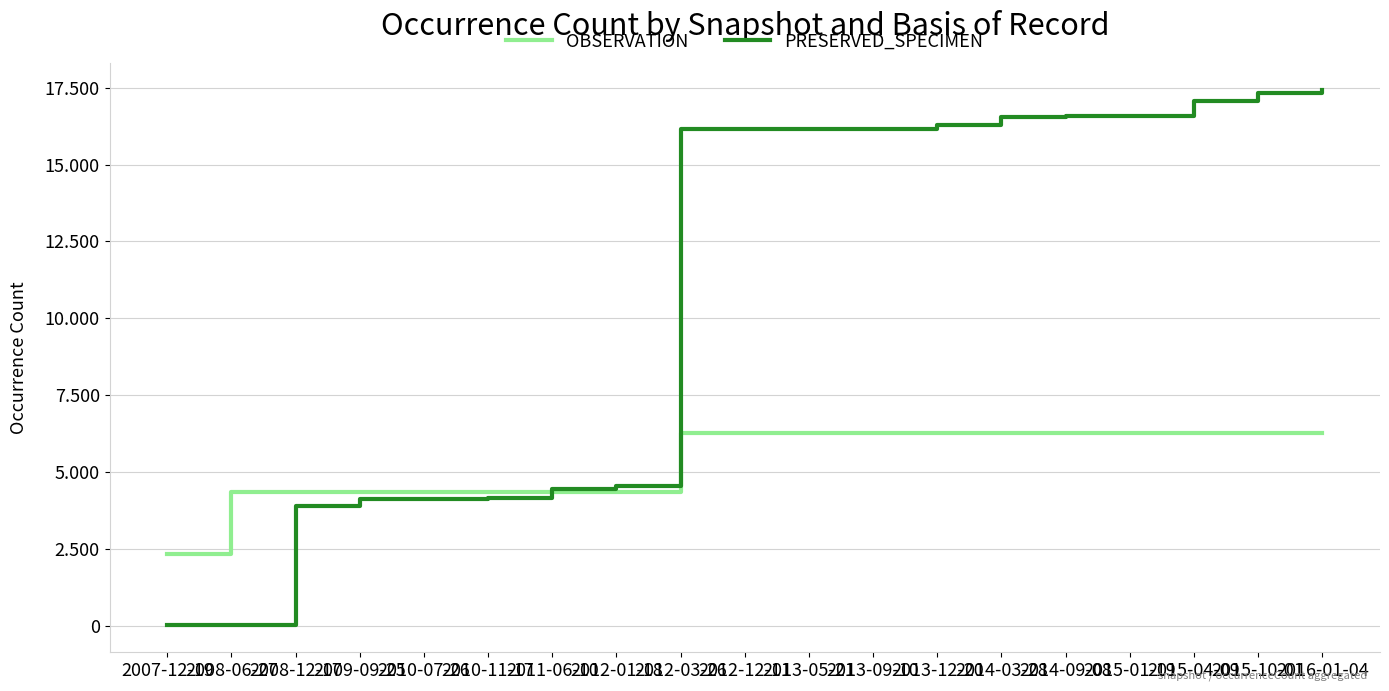

How many times do PRESERVED_SPECIMEN and OBSERVATION cross each other?

1